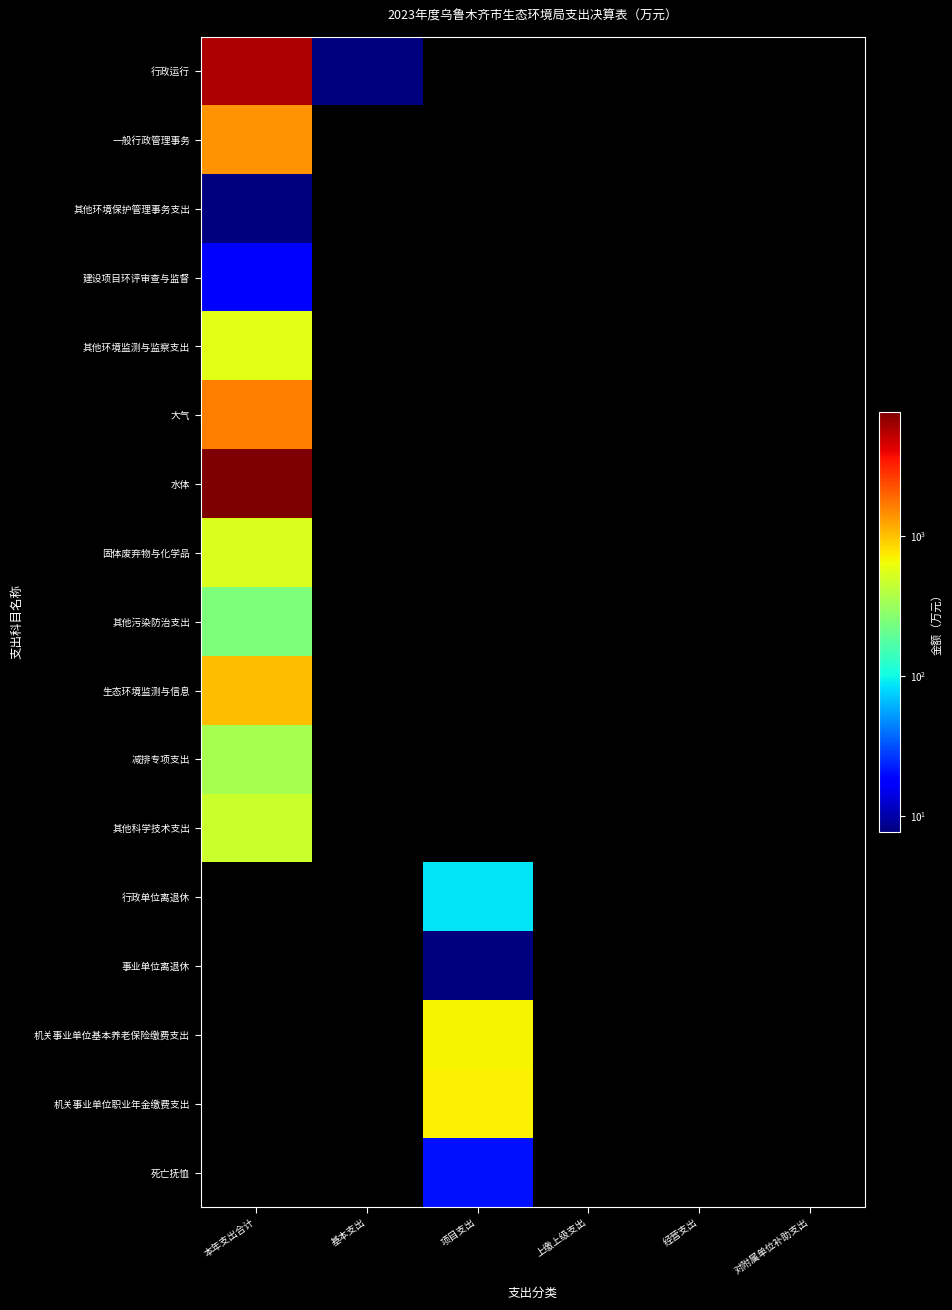

Reading left to right, transcribe all the data shown in this chart.

行政运行: 本年支出合计=5838.7	基本支出=0.9	项目支出=0.0	上缴上级支出=0.0	经营支出=0.0	对附属单位补助支出=0.0
一般行政管理事务: 本年支出合计=1381.2	基本支出=0.0	项目支出=0.0	上缴上级支出=0.0	经营支出=0.0	对附属单位补助支出=0.0
其他环境保护管理事务支出: 本年支出合计=2.4	基本支出=0.0	项目支出=0.0	上缴上级支出=0.0	经营支出=0.0	对附属单位补助支出=0.0
建设项目环评审查与监督: 本年支出合计=17.7	基本支出=0.0	项目支出=0.0	上缴上级支出=0.0	经营支出=0.0	对附属单位补助支出=0.0
其他环境监测与监察支出: 本年支出合计=575.8	基本支出=0.0	项目支出=0.0	上缴上级支出=0.0	经营支出=0.0	对附属单位补助支出=0.0
大气: 本年支出合计=1651.9	基本支出=0.0	项目支出=0.0	上缴上级支出=0.0	经营支出=0.0	对附属单位补助支出=0.0
水体: 本年支出合计=7698.8	基本支出=0.0	项目支出=0.0	上缴上级支出=0.0	经营支出=0.0	对附属单位补助支出=0.0
固体废弃物与化学品: 本年支出合计=537.2	基本支出=0.0	项目支出=0.0	上缴上级支出=0.0	经营支出=0.0	对附属单位补助支出=0.0
其他污染防治支出: 本年支出合计=247.7	基本支出=0.0	项目支出=0.0	上缴上级支出=0.0	经营支出=0.0	对附属单位补助支出=0.0
生态环境监测与信息: 本年支出合计=1035.0	基本支出=0.0	项目支出=0.0	上缴上级支出=0.0	经营支出=0.0	对附属单位补助支出=0.0
减排专项支出: 本年支出合计=347.8	基本支出=0.0	项目支出=0.0	上缴上级支出=0.0	经营支出=0.0	对附属单位补助支出=0.0
其他科学技术支出: 本年支出合计=477.5	基本支出=0.0	项目支出=0.0	上缴上级支出=0.0	经营支出=0.0	对附属单位补助支出=0.0
行政单位离退休: 本年支出合计=0.0	基本支出=0.0	项目支出=86.0	上缴上级支出=0.0	经营支出=0.0	对附属单位补助支出=0.0
事业单位离退休: 本年支出合计=0.0	基本支出=0.0	项目支出=7.0	上缴上级支出=0.0	经营支出=0.0	对附属单位补助支出=0.0
机关事业单位基本养老保险缴费支出: 本年支出合计=0.0	基本支出=0.0	项目支出=693.2	上缴上级支出=0.0	经营支出=0.0	对附属单位补助支出=0.0
机关事业单位职业年金缴费支出: 本年支出合计=0.0	基本支出=0.0	项目支出=705.0	上缴上级支出=0.0	经营支出=0.0	对附属单位补助支出=0.0
死亡抚恤: 本年支出合计=0.0	基本支出=0.0	项目支出=20.4	上缴上级支出=0.0	经营支出=0.0	对附属单位补助支出=0.0